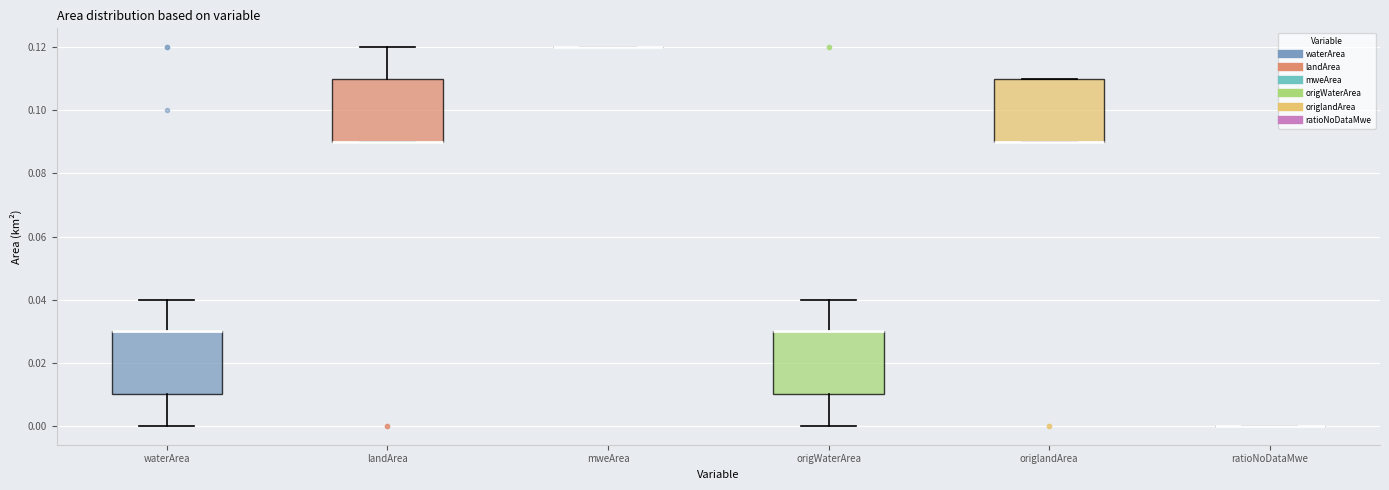

Reading left to right, read every box against the y-axis: the position of its median line, the range the box covers, and the ends of its whiskers. The values are not printed on the chart, so give them approximately, as read against the axis.

waterArea: median 0.03 (drawn on the box's upper edge), box 0.01 to 0.03, whiskers 0.00 to 0.04
landArea: median 0.09 (drawn on the box's lower edge), box 0.09 to 0.11, whiskers 0.09 to 0.12
mweArea: box collapsed to a line at 0.12, whiskers 0.12 to 0.12
origWaterArea: median 0.03 (drawn on the box's upper edge), box 0.01 to 0.03, whiskers 0.00 to 0.04
origlandArea: median 0.09 (drawn on the box's lower edge), box 0.09 to 0.11, whiskers 0.09 to 0.11
ratioNoDataMwe: box collapsed to a line at 0.00, whiskers 0.00 to 0.00